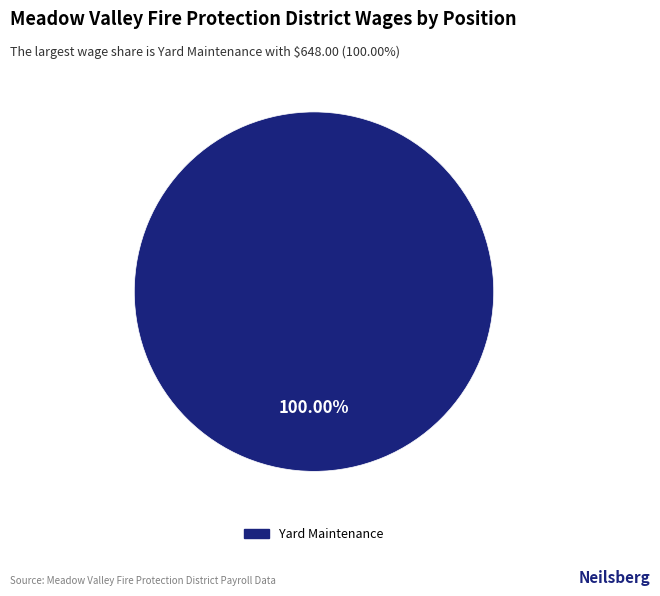

To the nearest percent, what percentage of the pie is Yard Maintenance?

100%